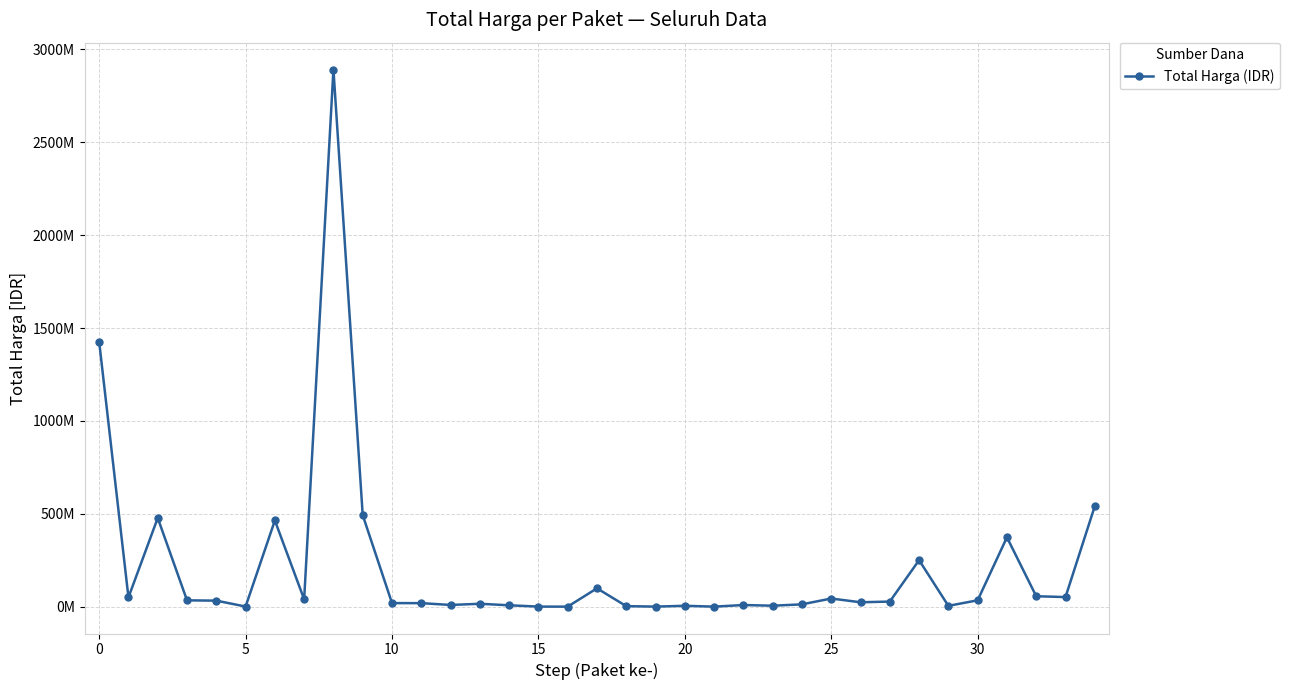

Which category has the lowest value across all series?

16